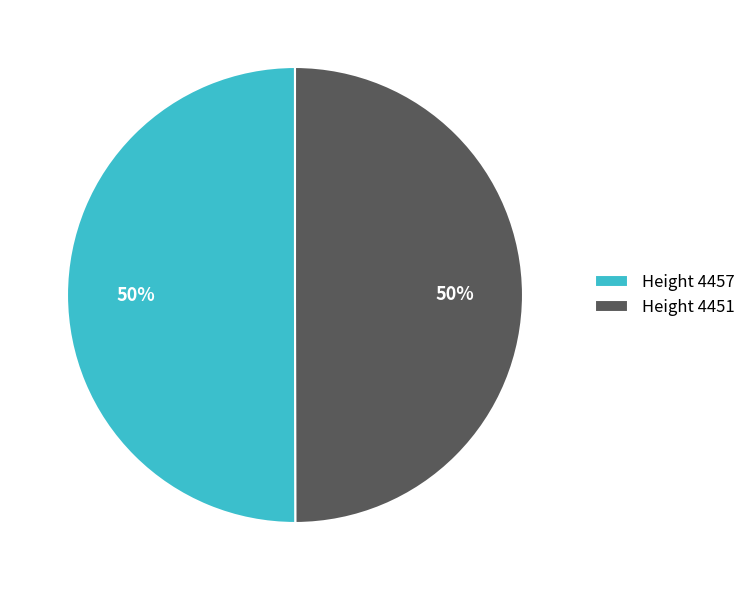

What percentage is the Height 4457 slice, to the nearest percent?

50%